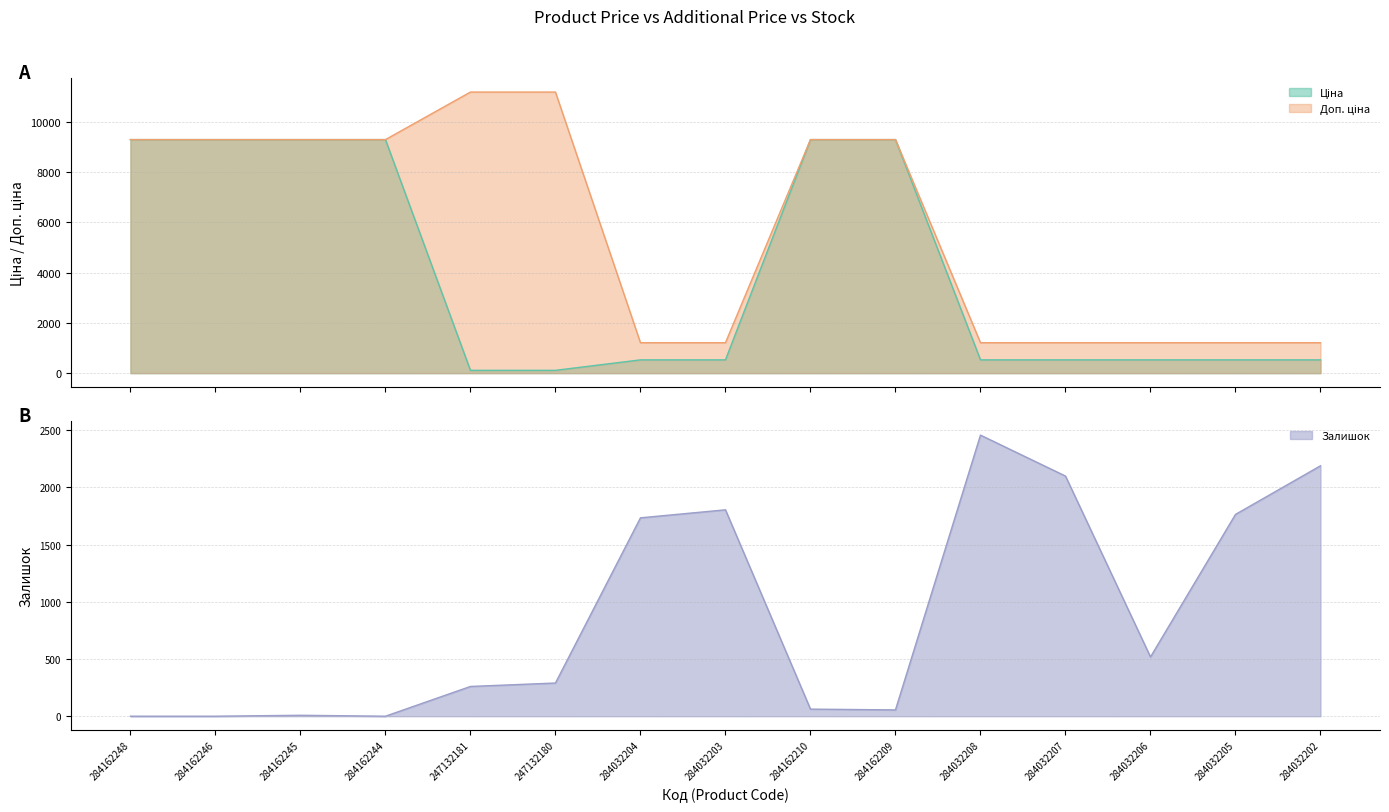

Count the number of categories in the chart.

15